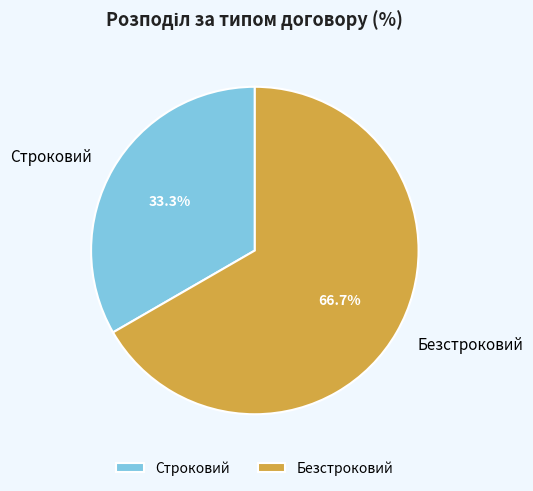

To the nearest percent, what portion does Строковий represent?

33%